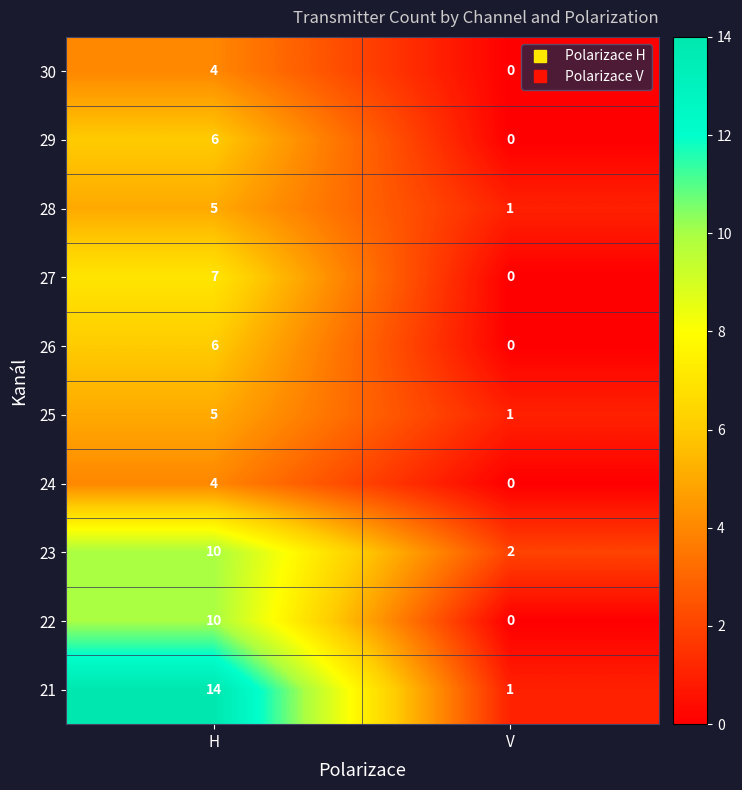

Reading right to left, list all the values displayed in this chart.

30: 0	4
29: 0	6
28: 1	5
27: 0	7
26: 0	6
25: 1	5
24: 0	4
23: 2	10
22: 0	10
21: 1	14